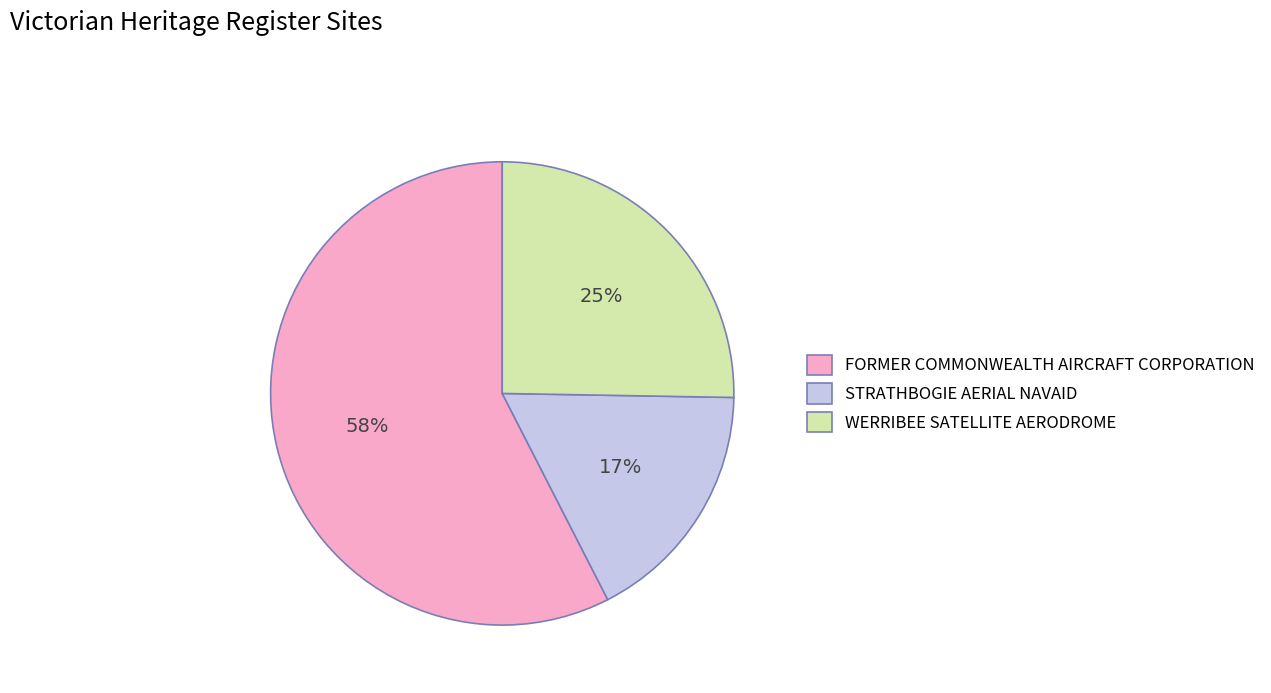

Is it true that WERRIBEE SATELLITE AERODROME is 25% of the pie?

True